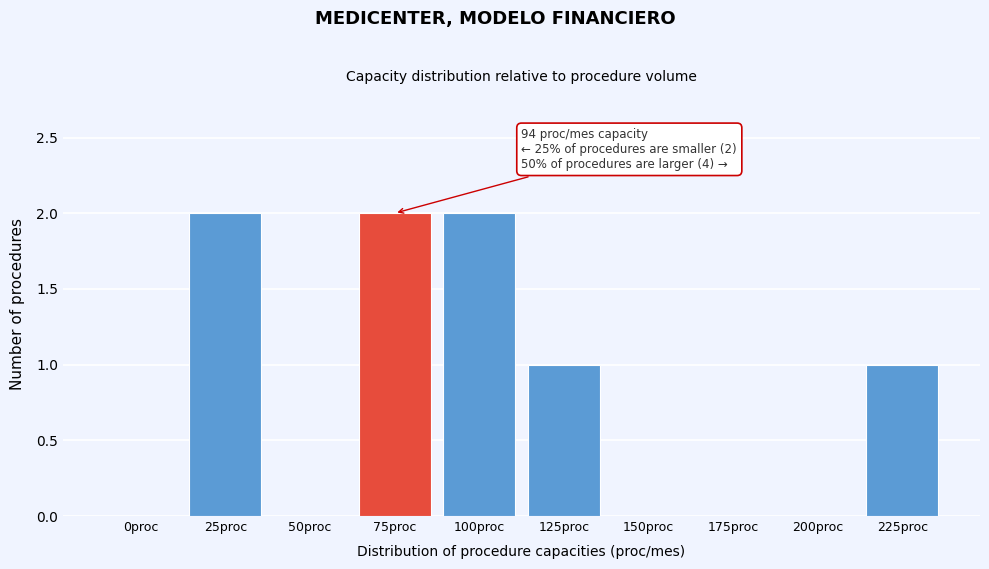

Reading right to left, list all the values displayed in this chart.

225proc=1	200proc=0	175proc=0	150proc=0	125proc=1	100proc=2	75proc=2	50proc=0	25proc=2	0proc=0